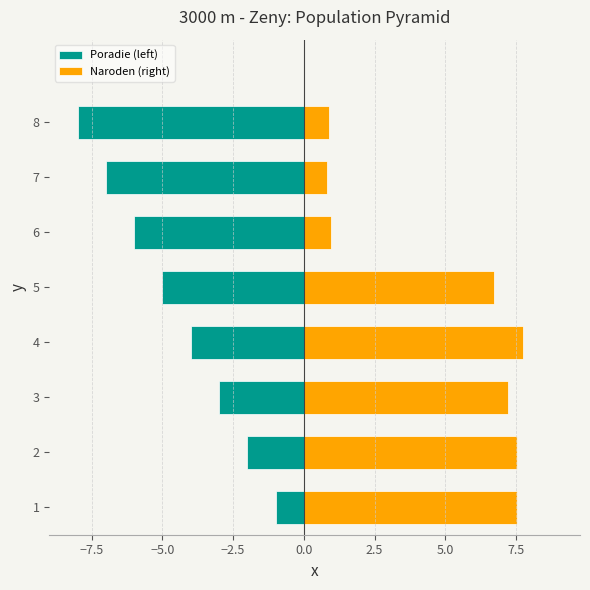

At 8, list the series in order from smallest to largest.

Poradie (left), Naroden (right)